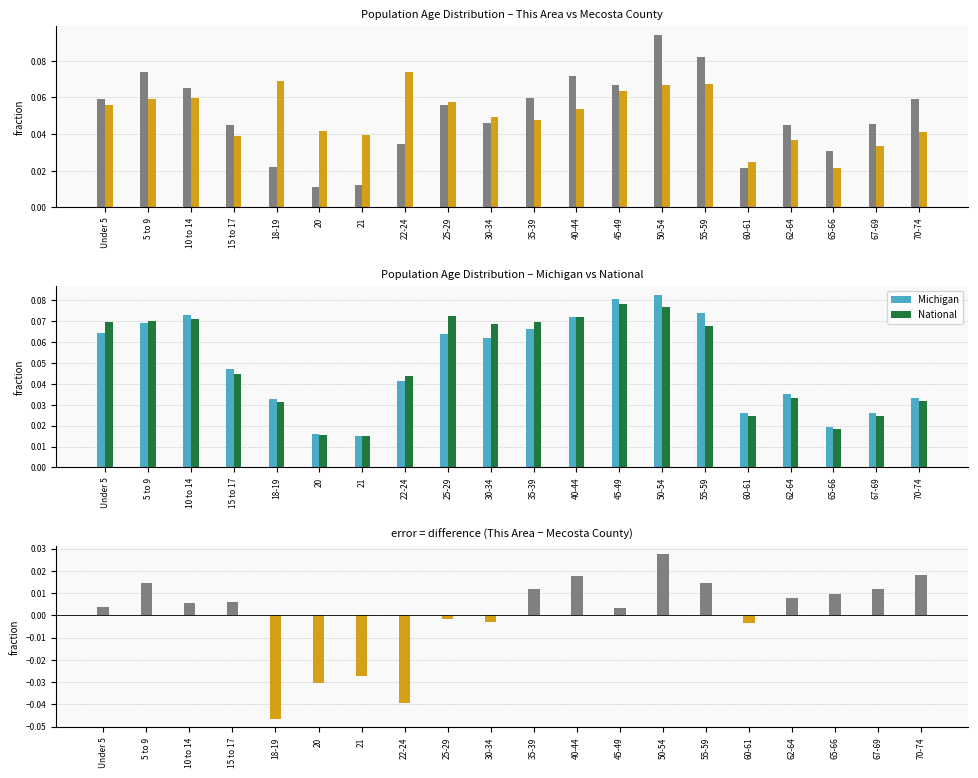

At how many categories does at least one series exceed 0?

20